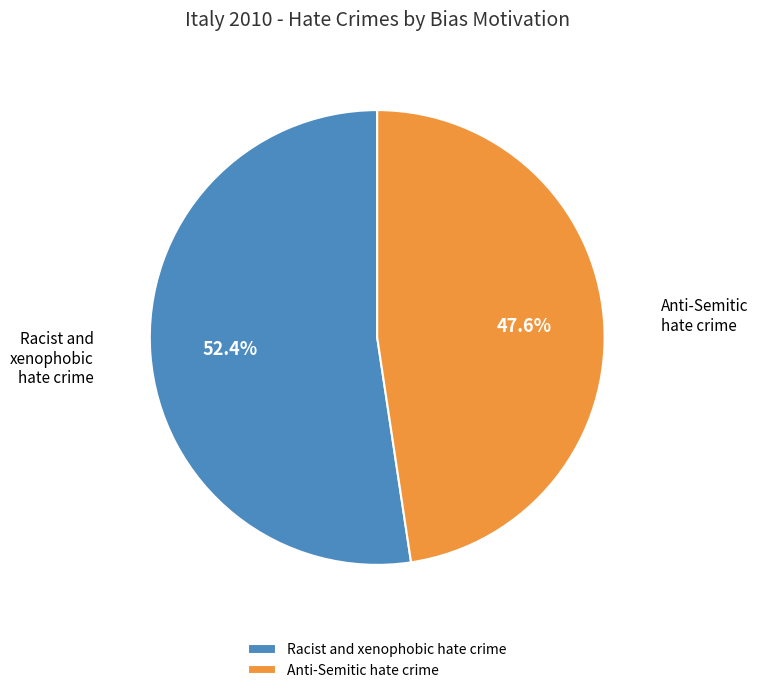

Is it true that Racist and xenophobic hate crime is 66% of the pie?

False